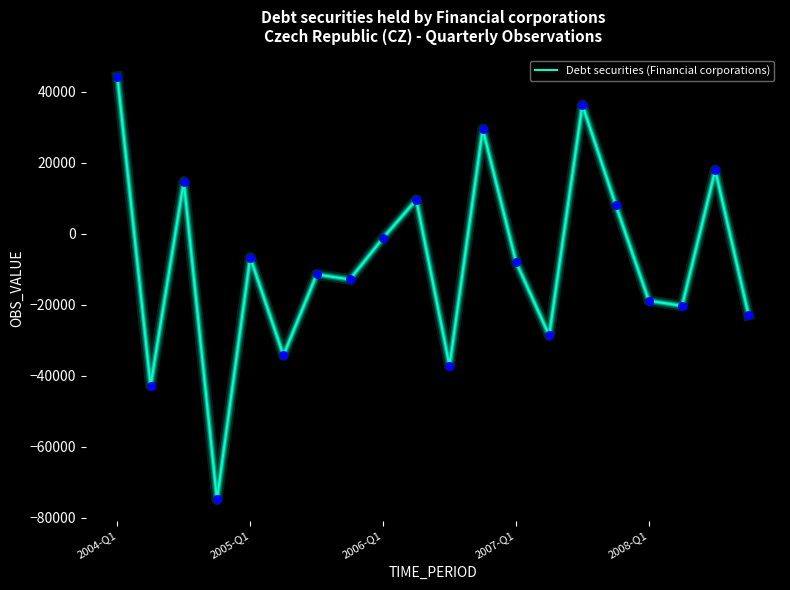

What is the greatest value displayed?

44305